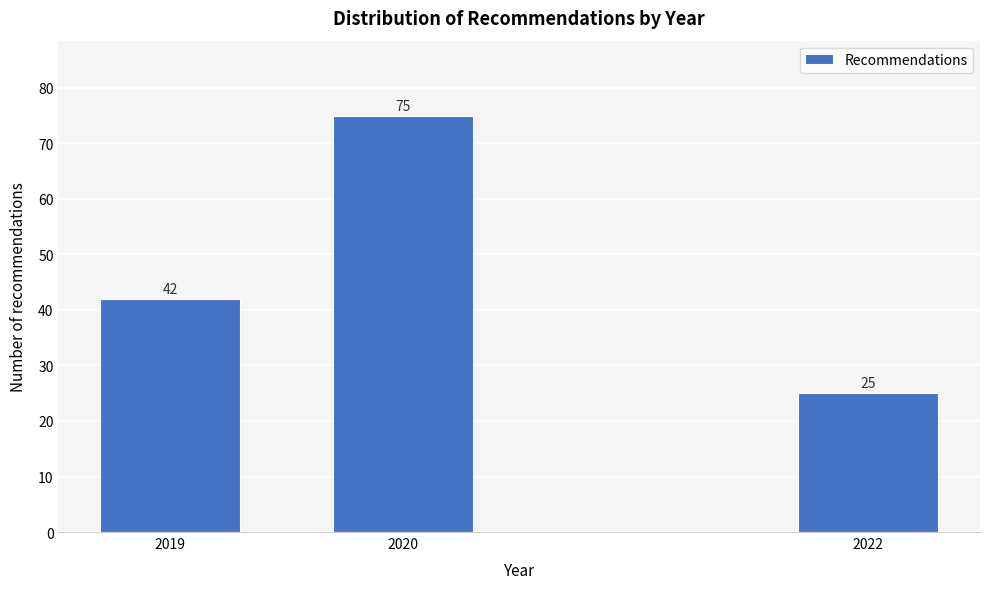

Reading right to left, what are all the values shown in this chart?

25	75	42